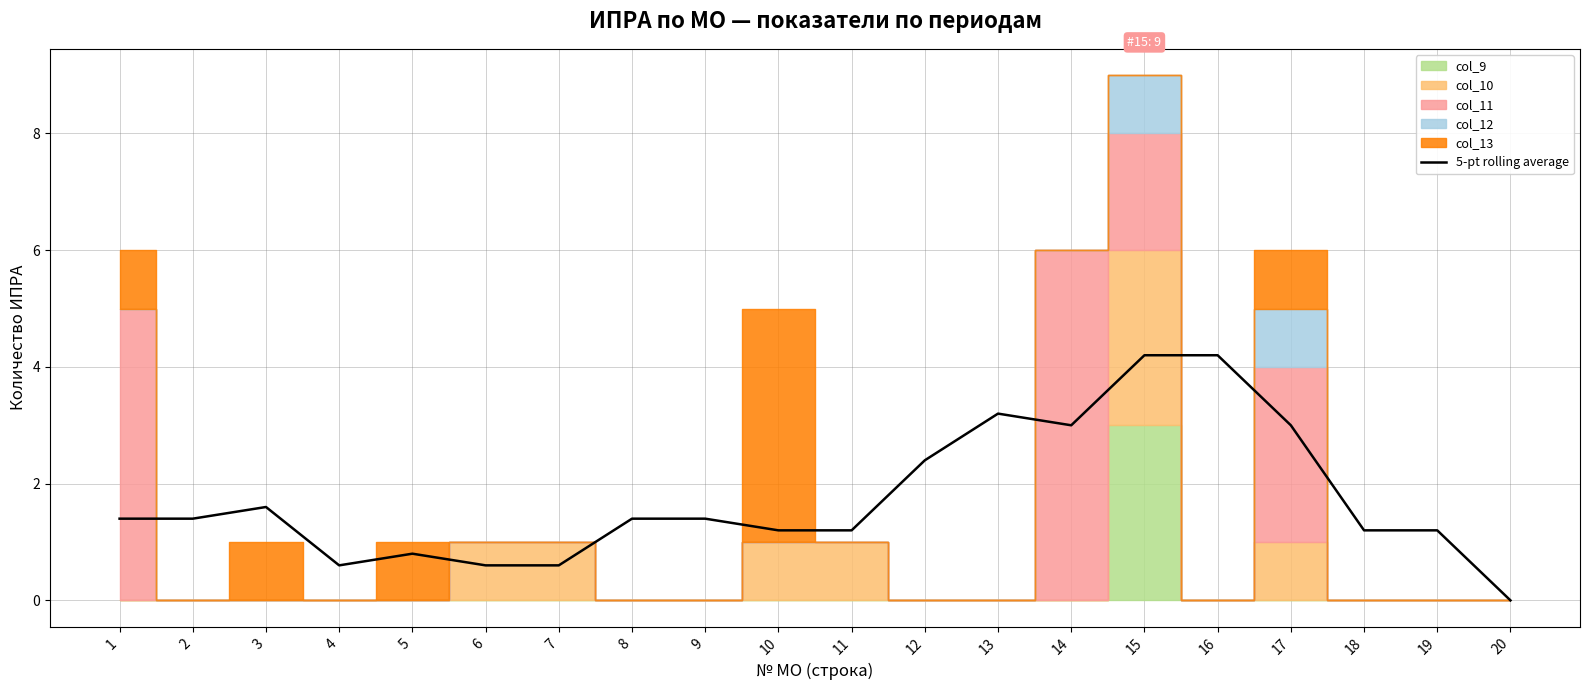

Where is the first local minimum?

4